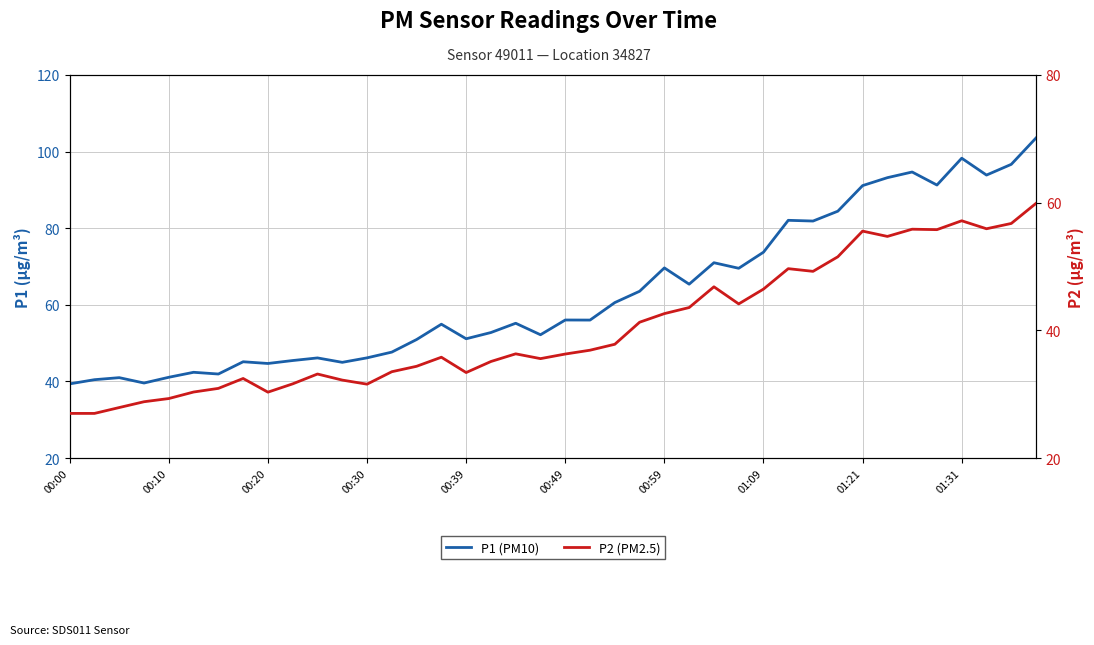

What are all the series names shown in the legend?

P1 (PM10), P2 (PM2.5)